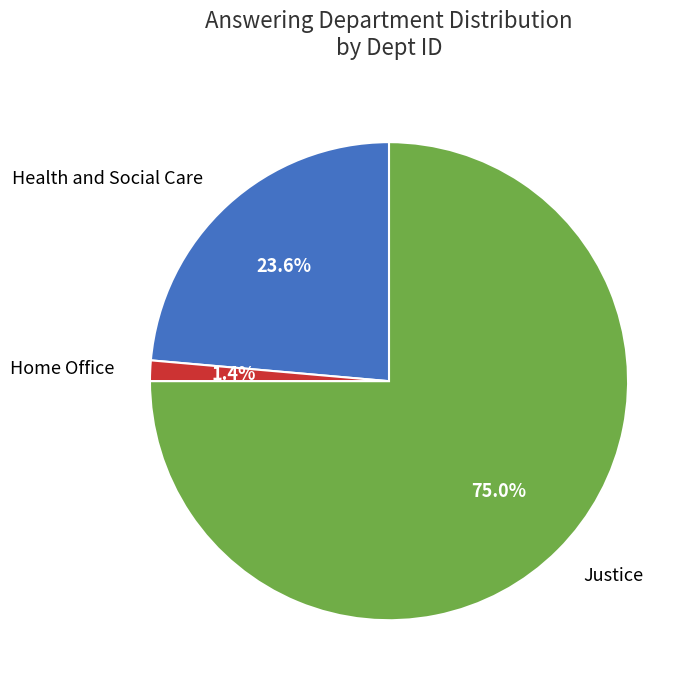

Is there a majority slice in this chart?

Yes